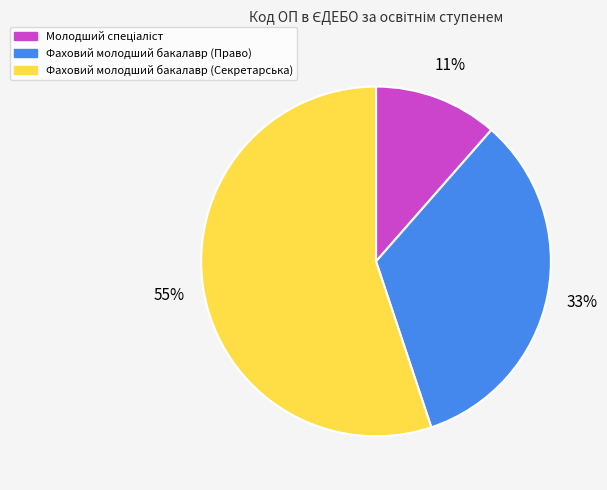

Is it true that Фаховий молодший бакалавр (Секретарська) is 47% of the pie?

False